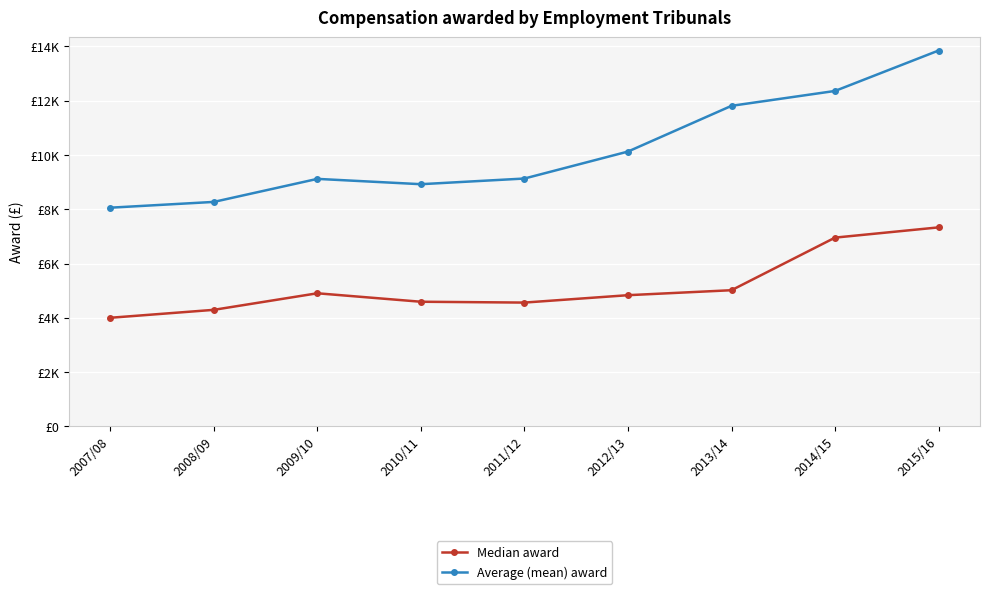

Rank the series by their maximum value, from lowest to highest.

Median award, Average (mean) award